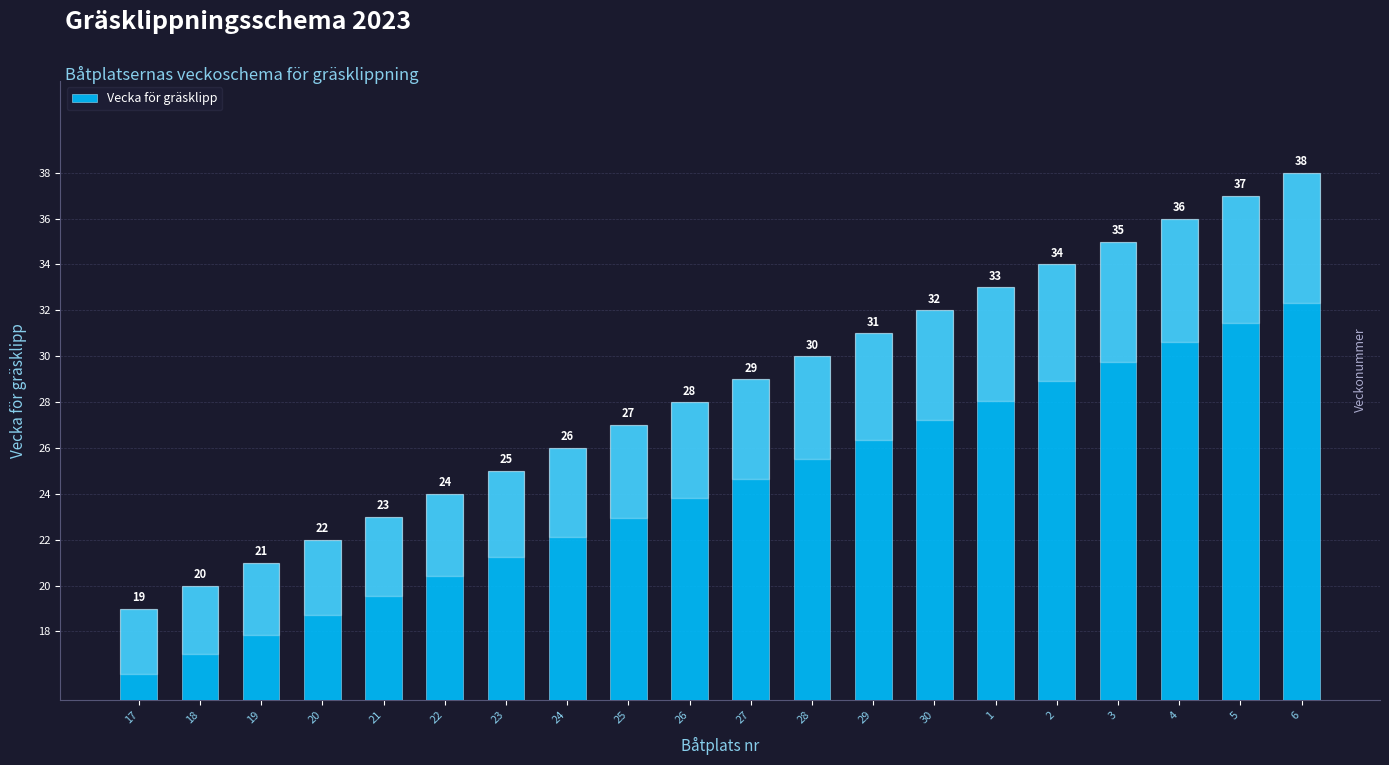

Reading left to right, what are all the values shown in this chart?

19	20	21	22	23	24	25	26	27	28	29	30	31	32	33	34	35	36	37	38